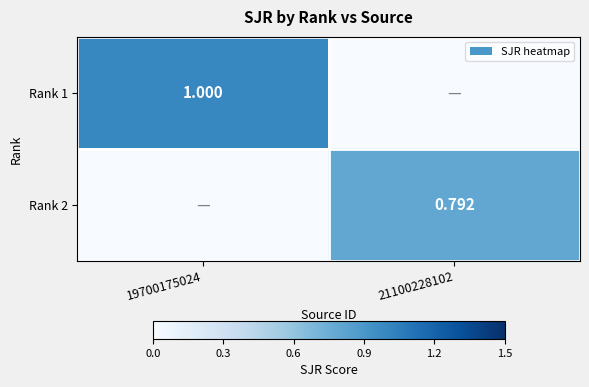

What is the greatest value displayed?

1.0